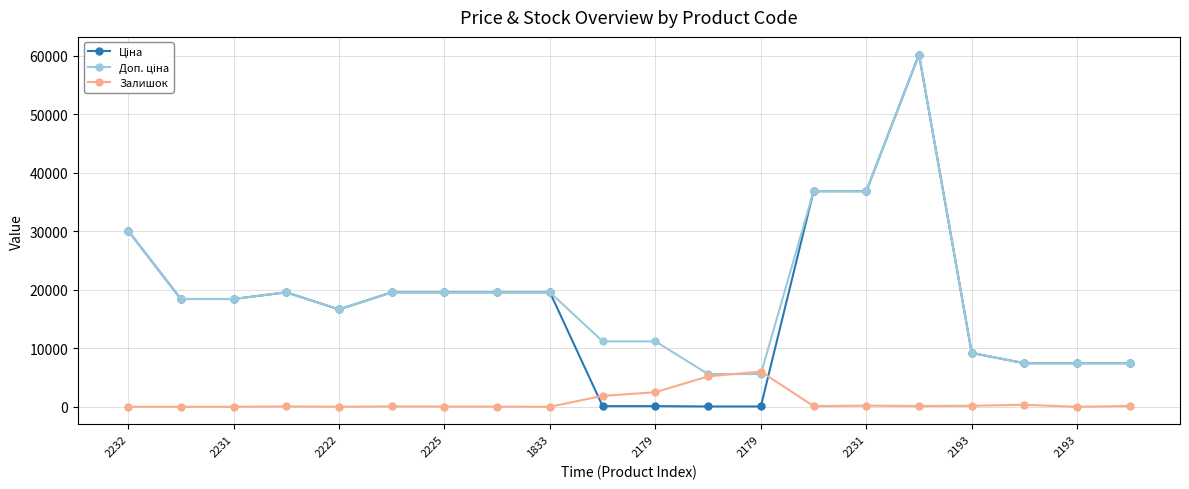

At how many categories does at least one series exceed 15332?

12